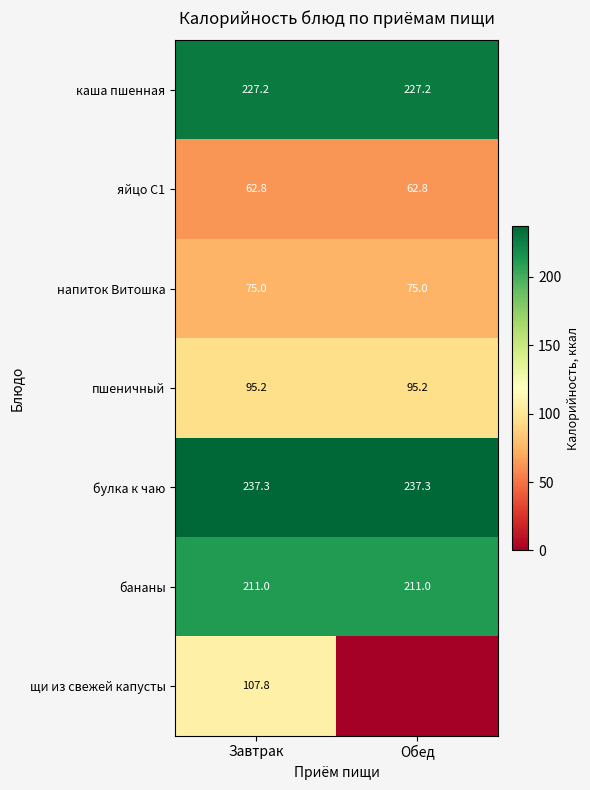

Between Завтрак and Обед, which is larger?

Завтрак